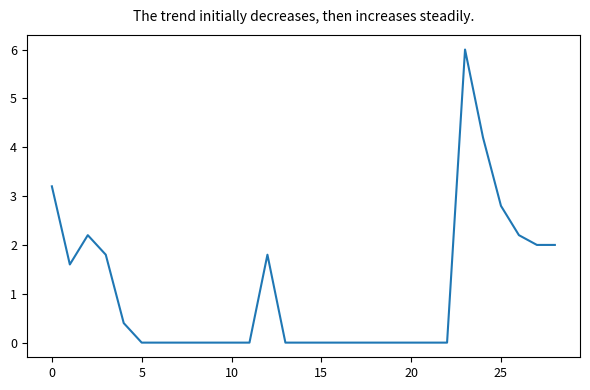

What is the maximum value shown in the chart?

6.0